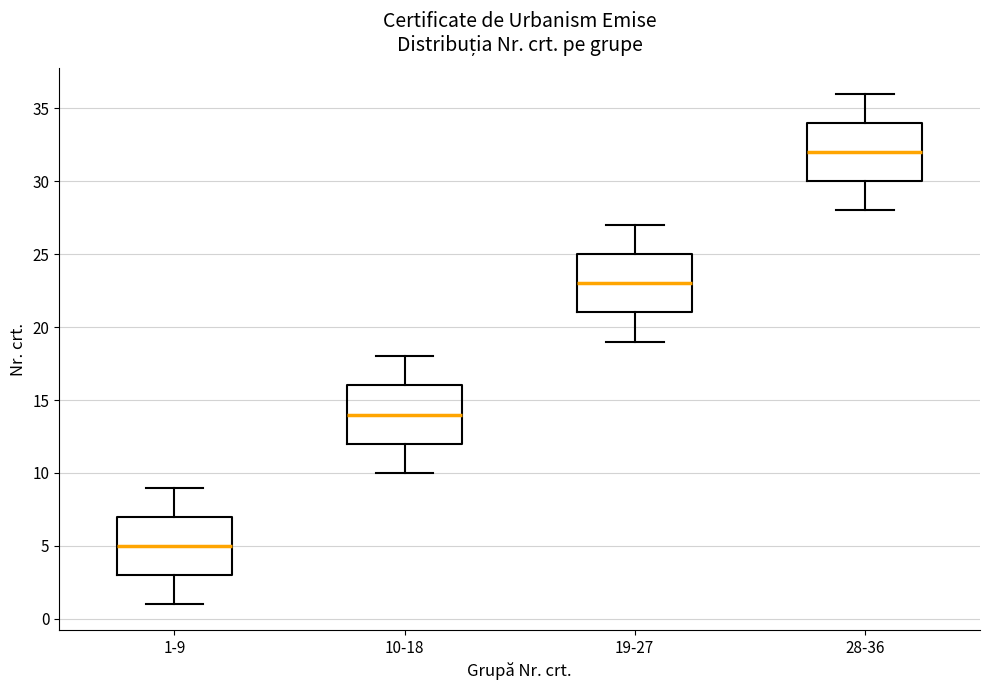

Where is the upper edge of the box for 19-27 on the y-axis? The values are not printed on the chart, so give them approximately, as read against the axis.

25